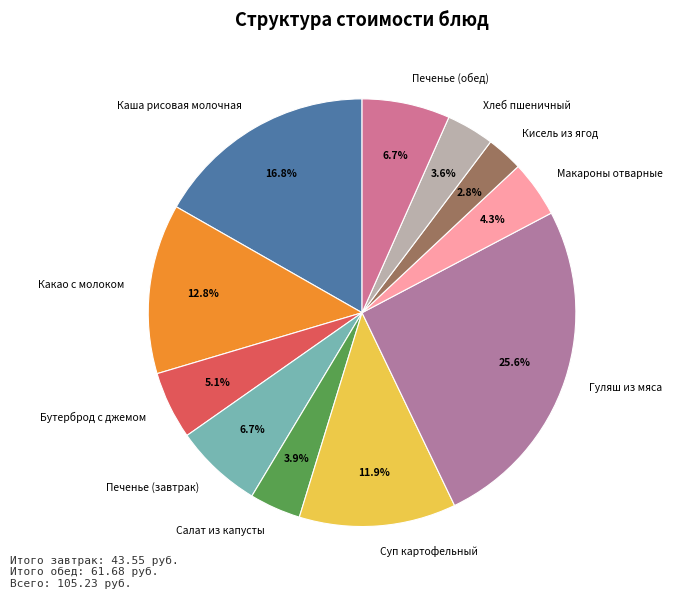

To the nearest percent, what portion does Каша рисовая молочная represent?

17%